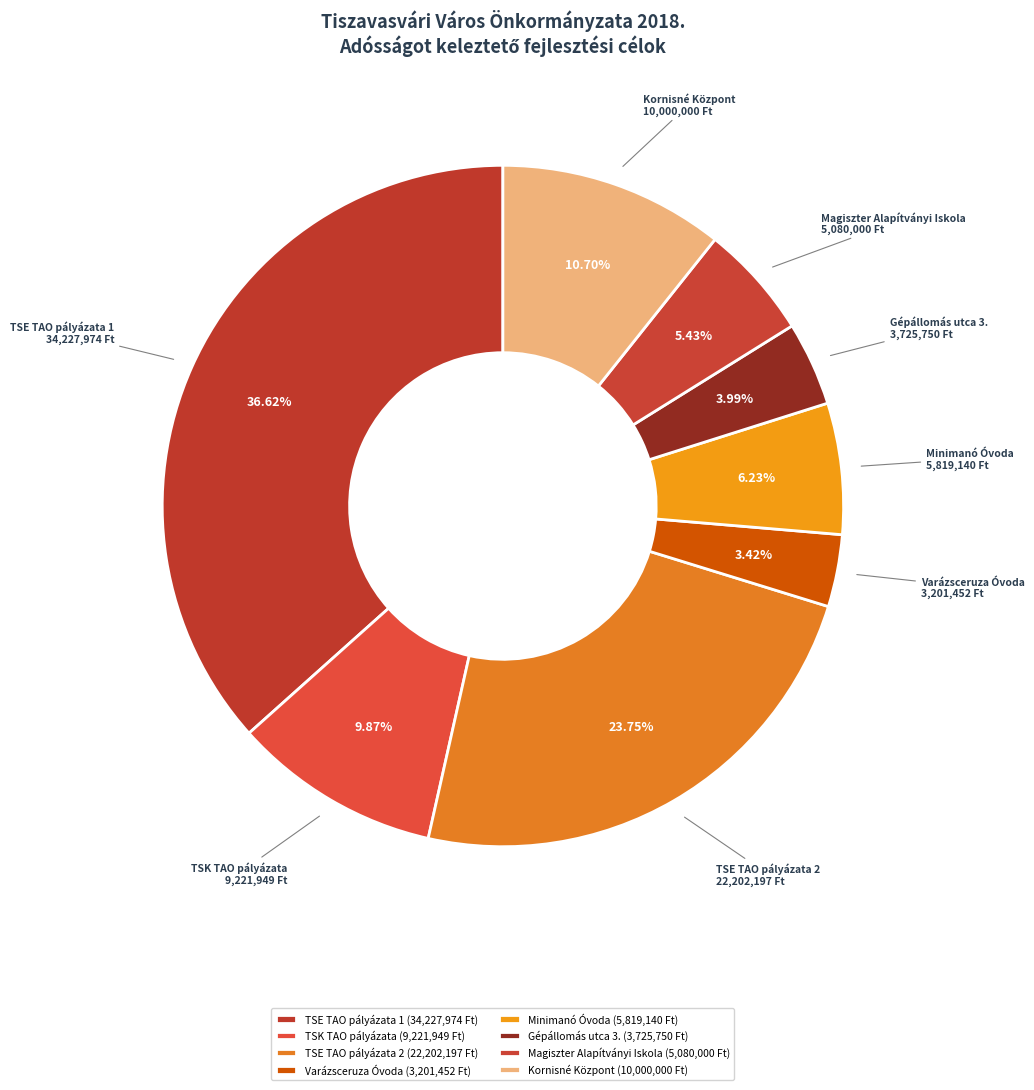

Is there a majority slice in this chart?

No